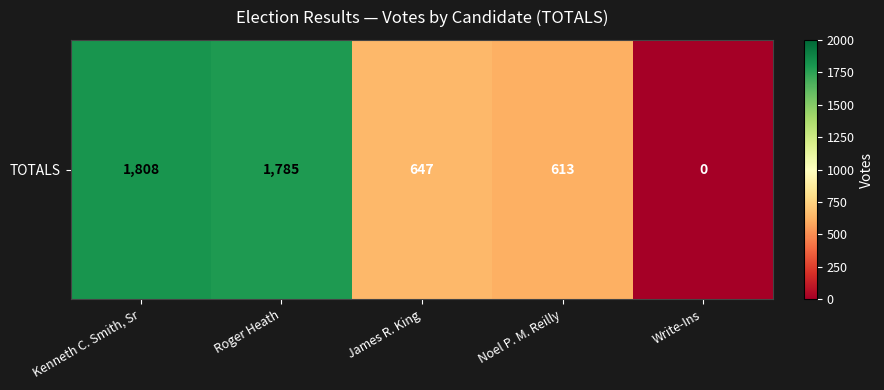

Which label corresponds to the largest value in the chart?

Kenneth C. Smith, Sr